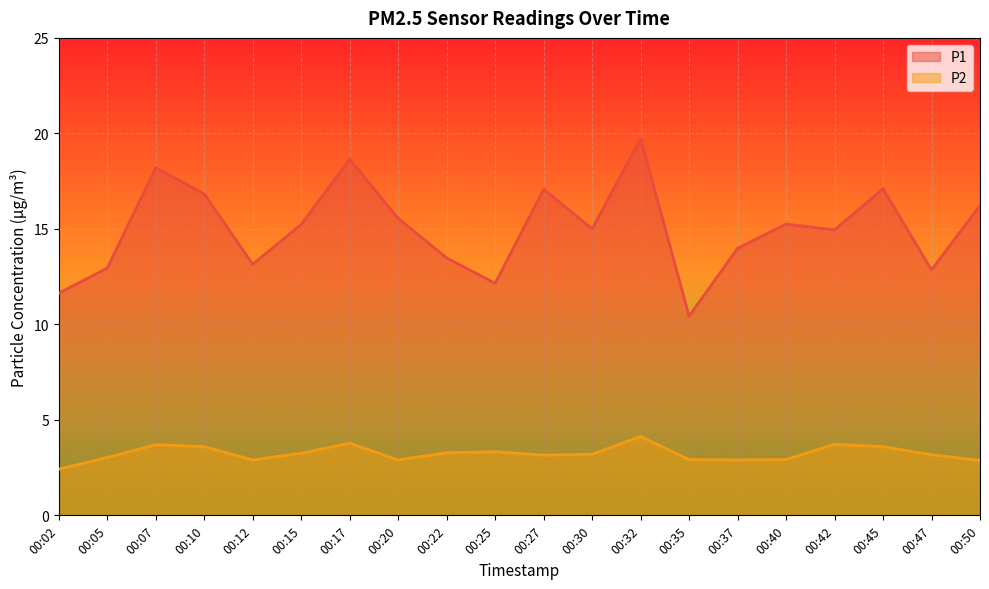

How many interior local peaks does the P1 series have?

6